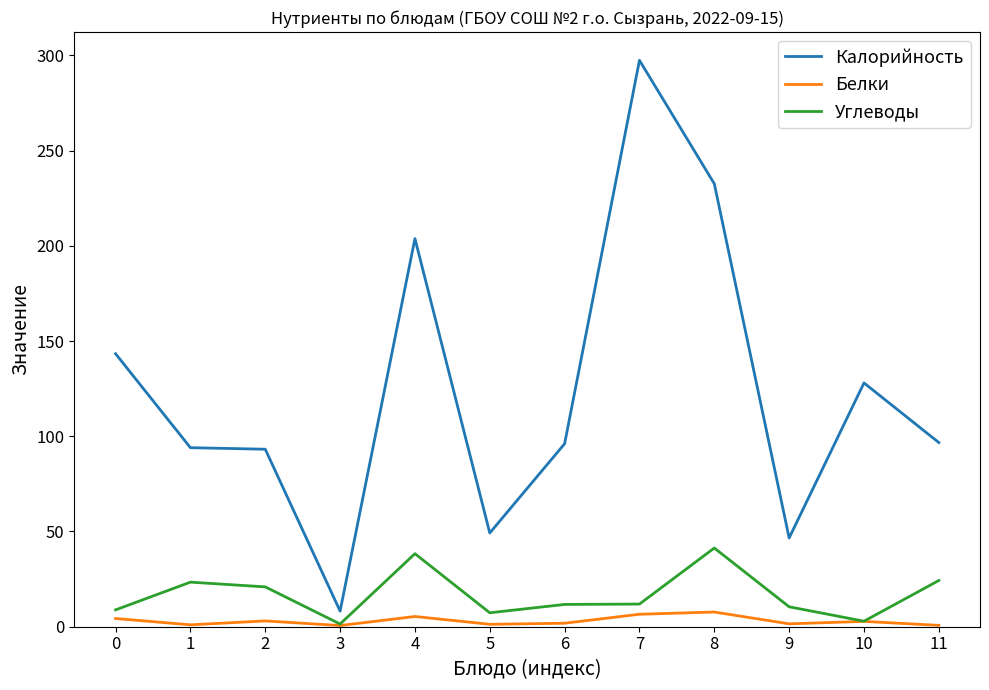

Which series has the largest total across all categories?

Калорийность